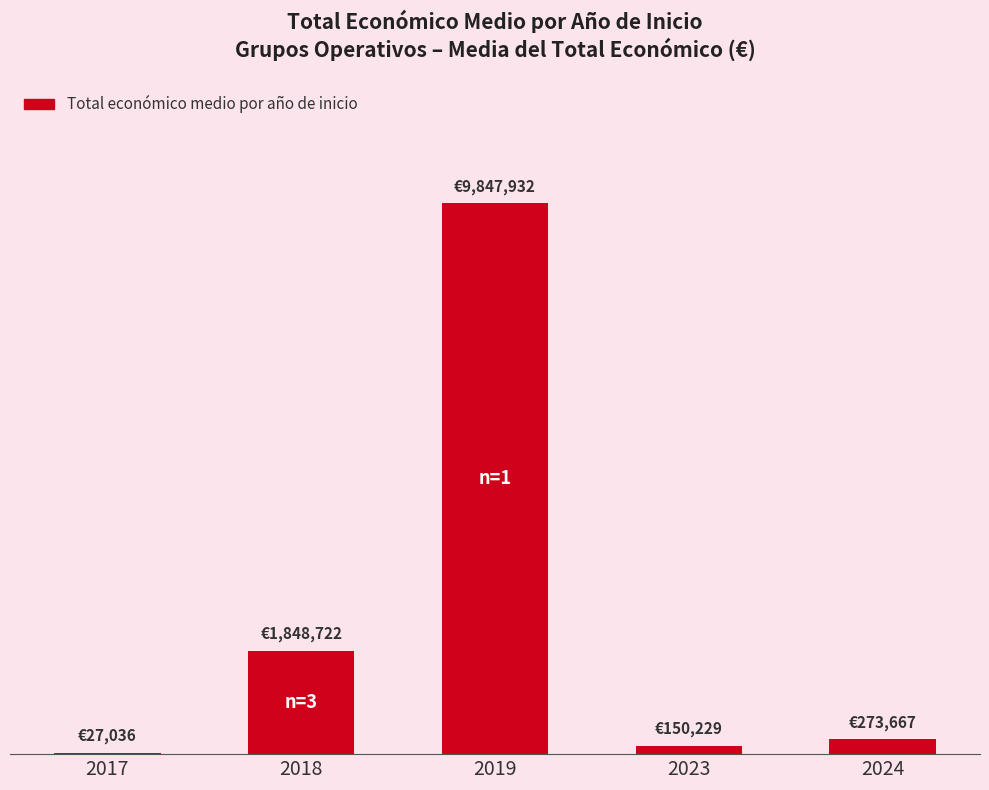

At which category does the chart reach its peak across all series?

2019